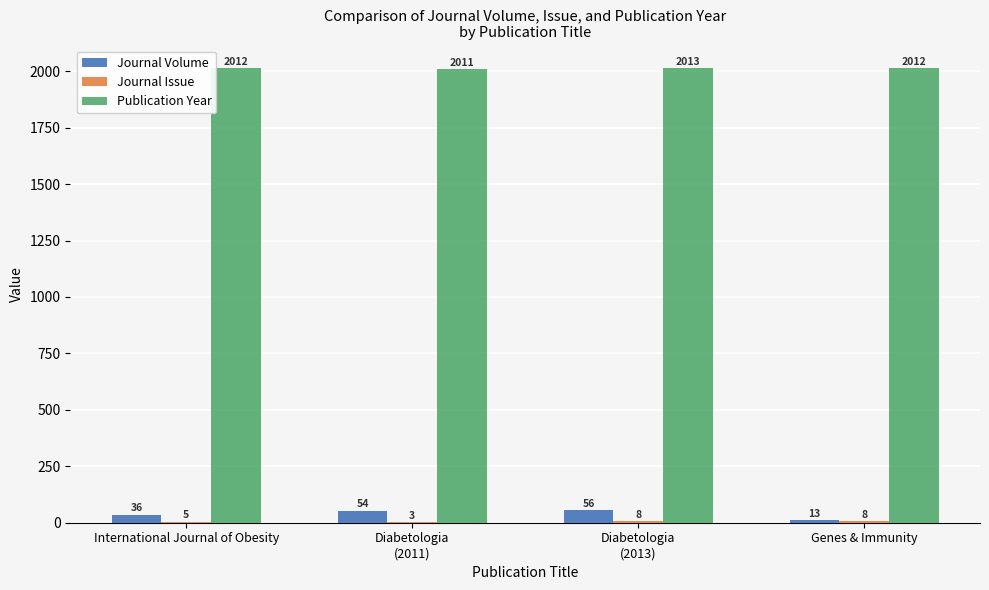

What is the greatest value displayed?

2013